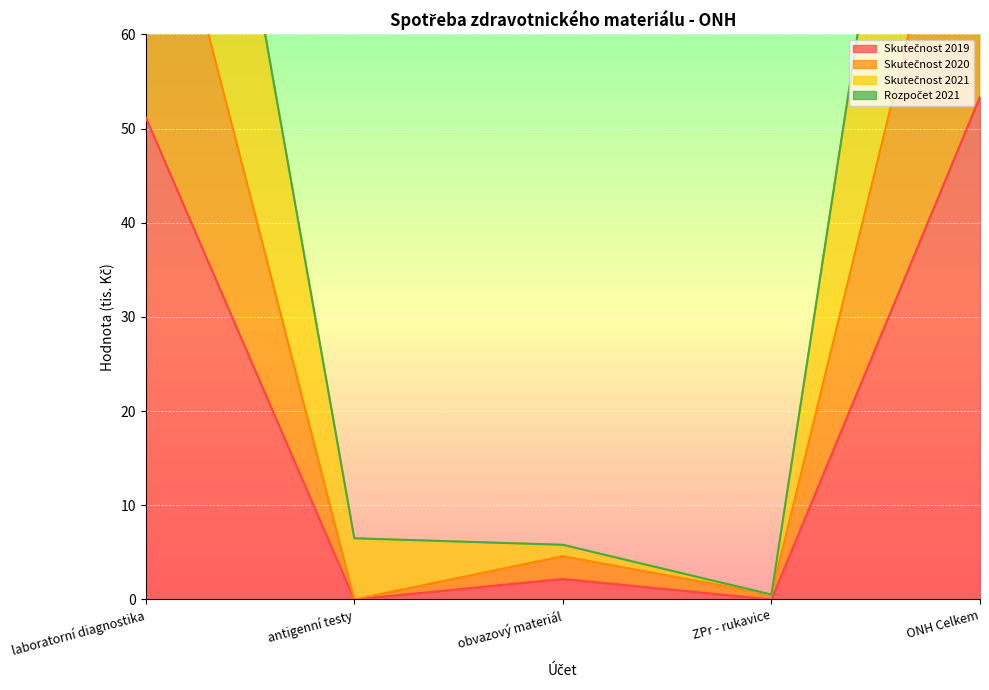

At which category is the sum across all series the highest?

ONH Celkem